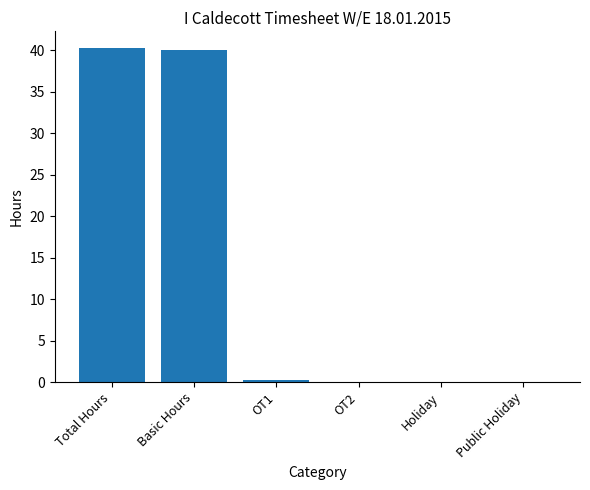

Between OT1 and Total Hours, which is larger?

Total Hours